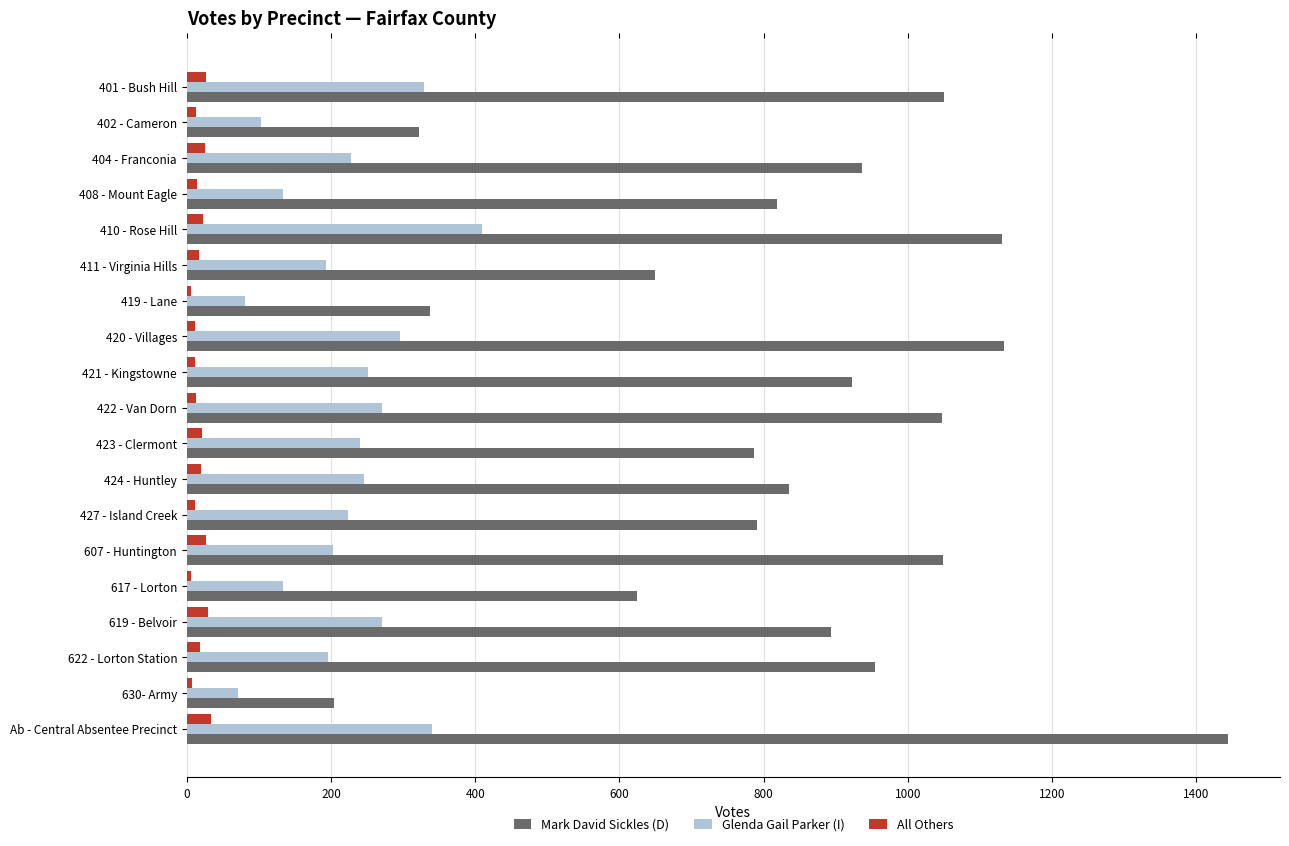

What is the difference between the maximum and minimum values in the Mark David Sickles (D) series?

1240